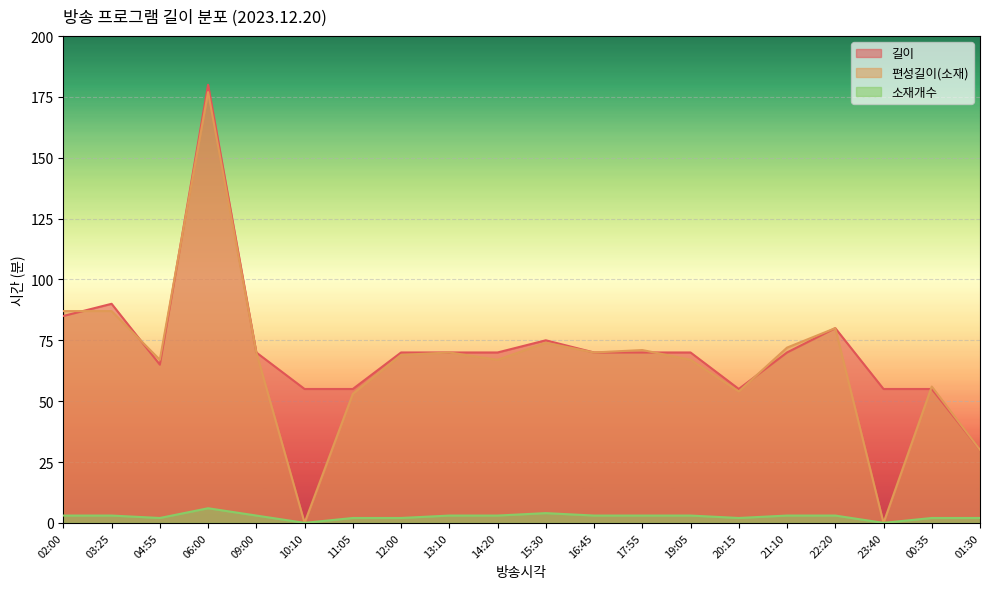

Does the chart display data point markers on the line(s)?

No